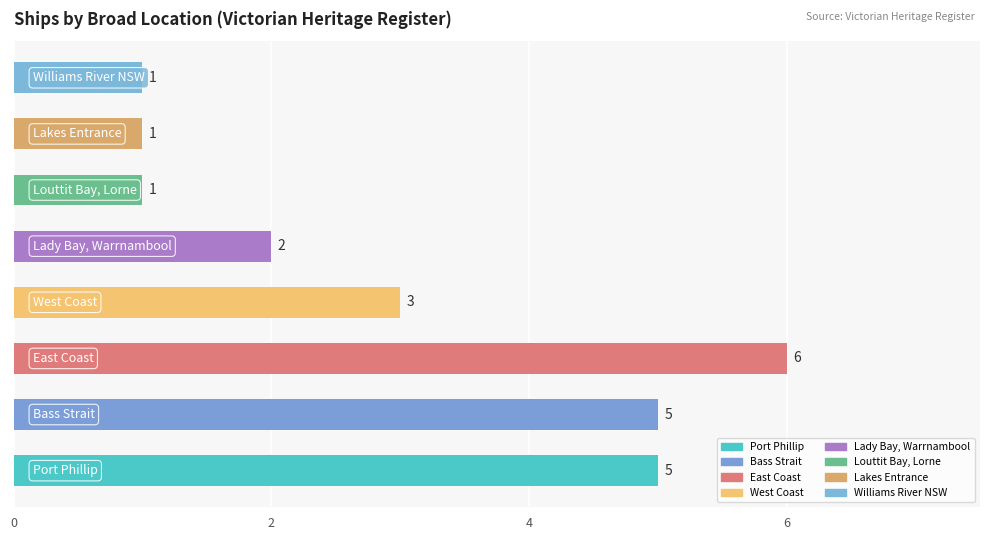

What is the difference between the maximum and second lowest values?

5